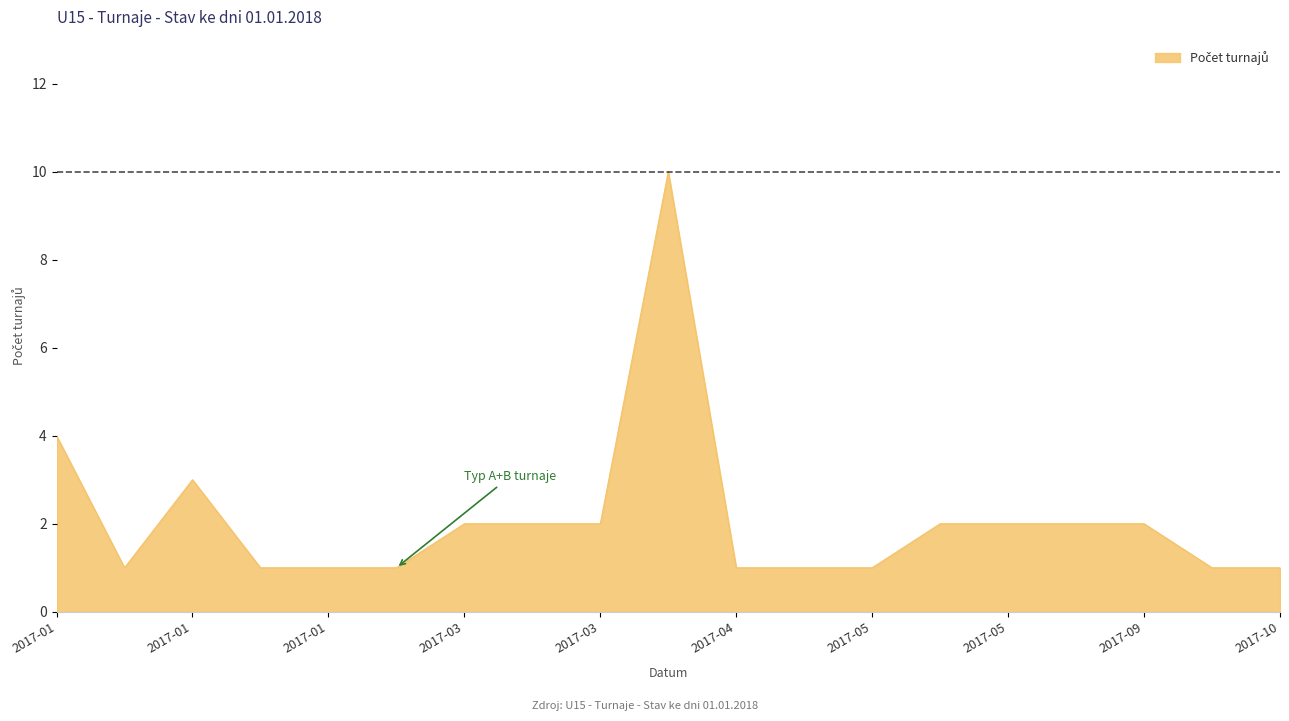

Does the chart have visible grid lines?

No